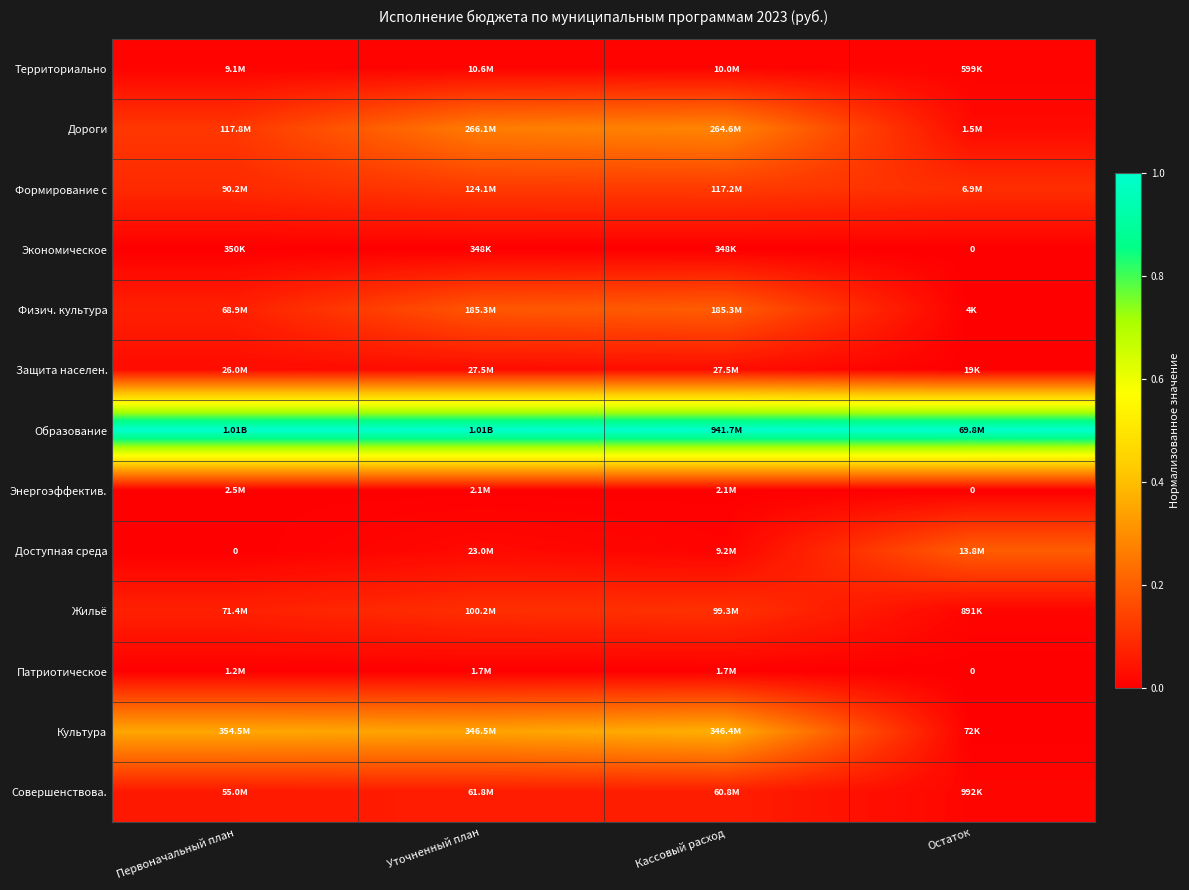

Which series has the largest total across all categories?

Образование